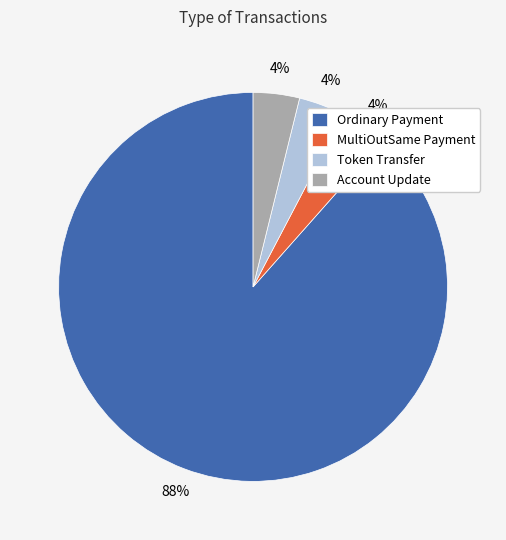

Between Ordinary Payment and Account Update, which is larger?

Ordinary Payment